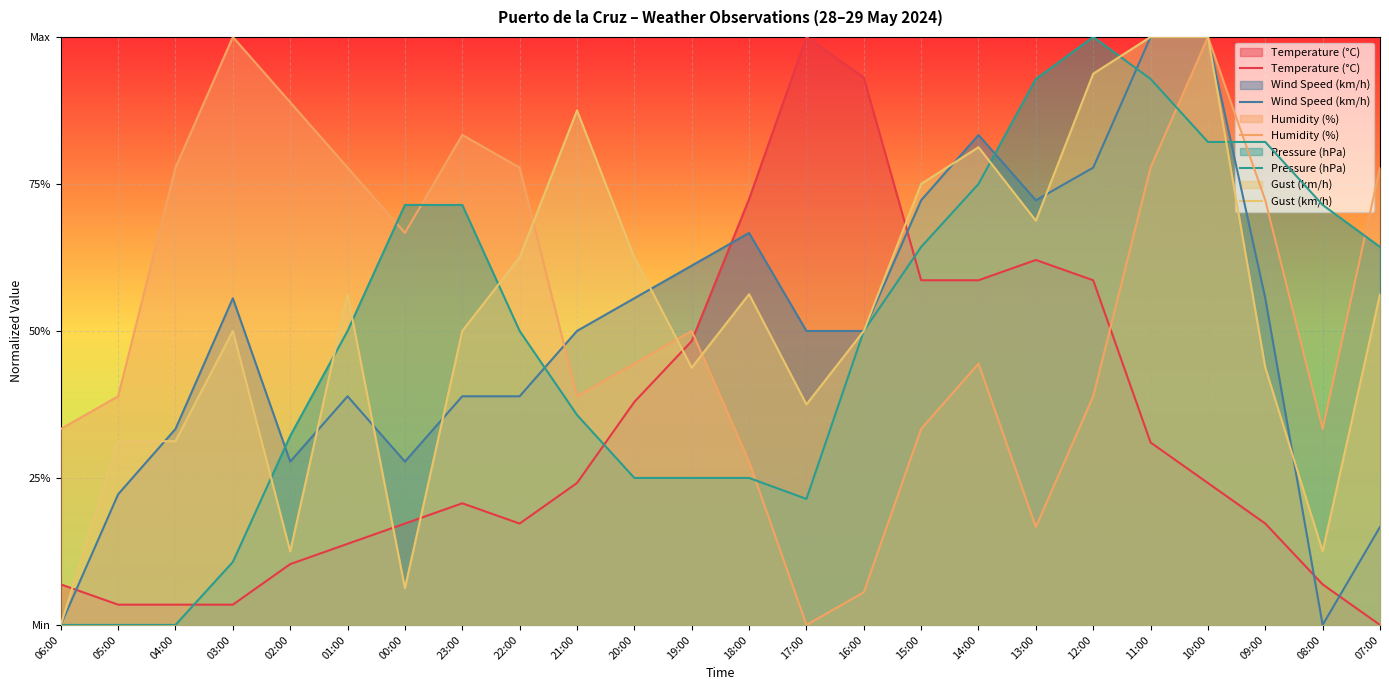

Which category has the lowest value across all series?

07:00